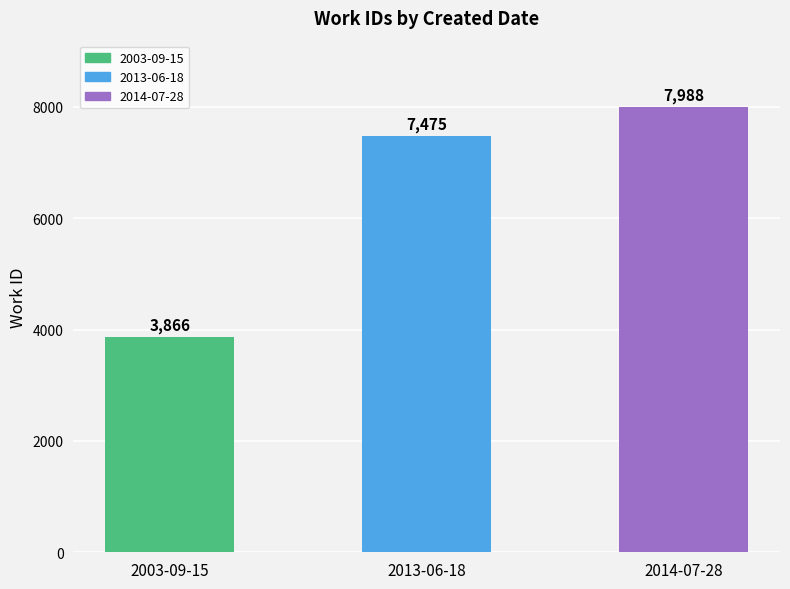

Reading left to right, what are all the values shown in this chart?

2003-09-15=3866	2013-06-18=7475	2014-07-28=7988